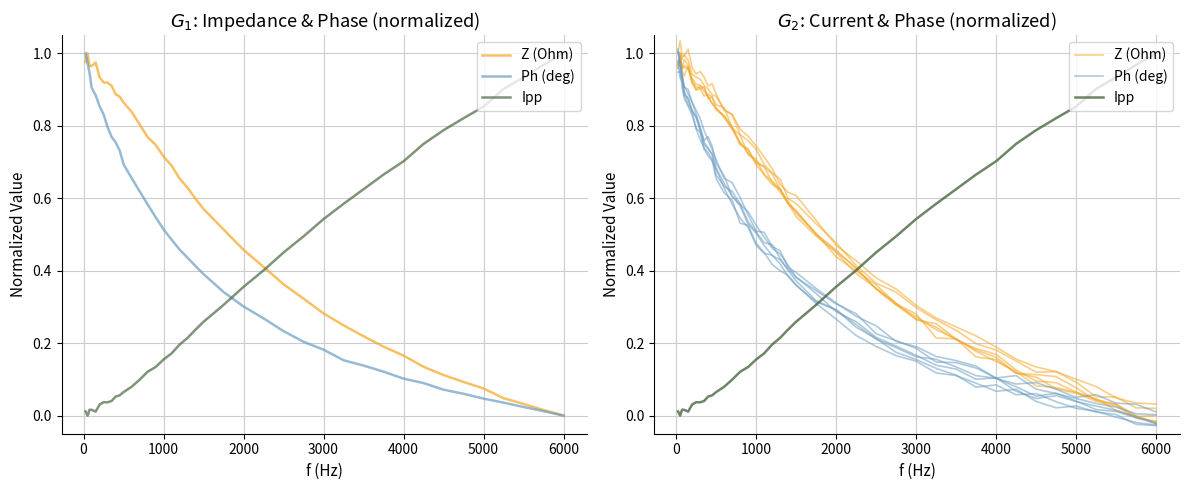

What is the maximum value for Ph (deg)?

1.0